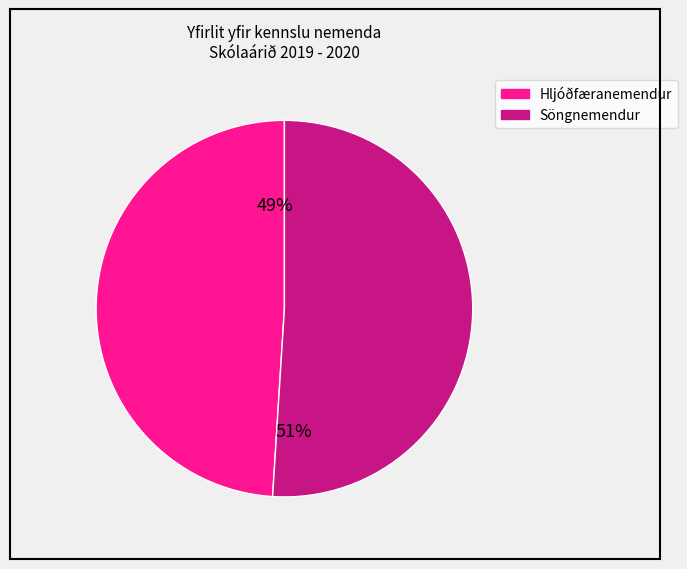

To the nearest percent, what is the difference between the largest and smallest slice percentages?

2%